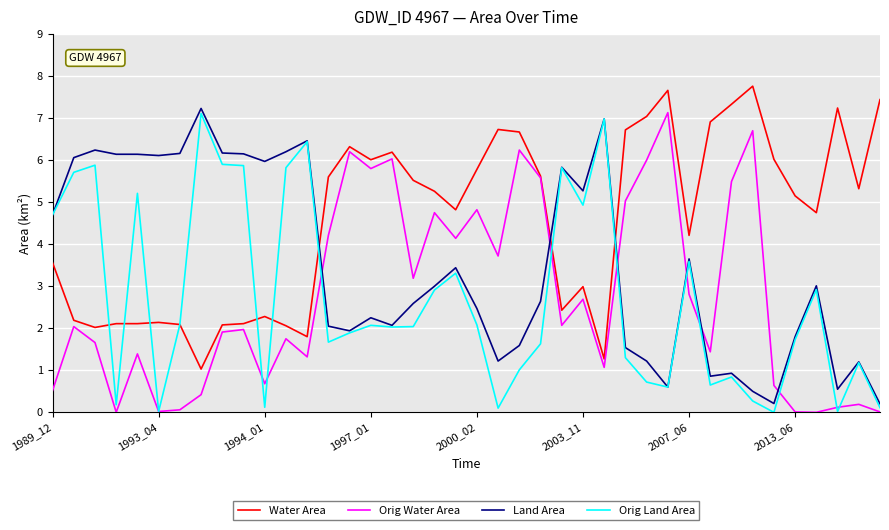

After their last crossing, which series has the higher values: Water Area or Land Area?

Water Area